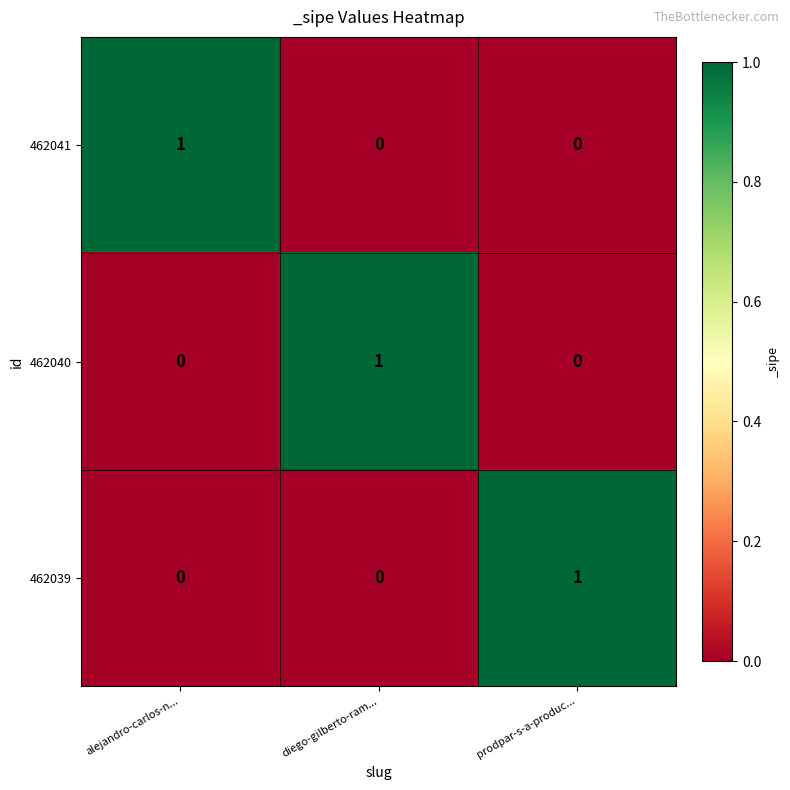

The value of 462040 at prodpar-s-a-produc... is 0. True or false?

True